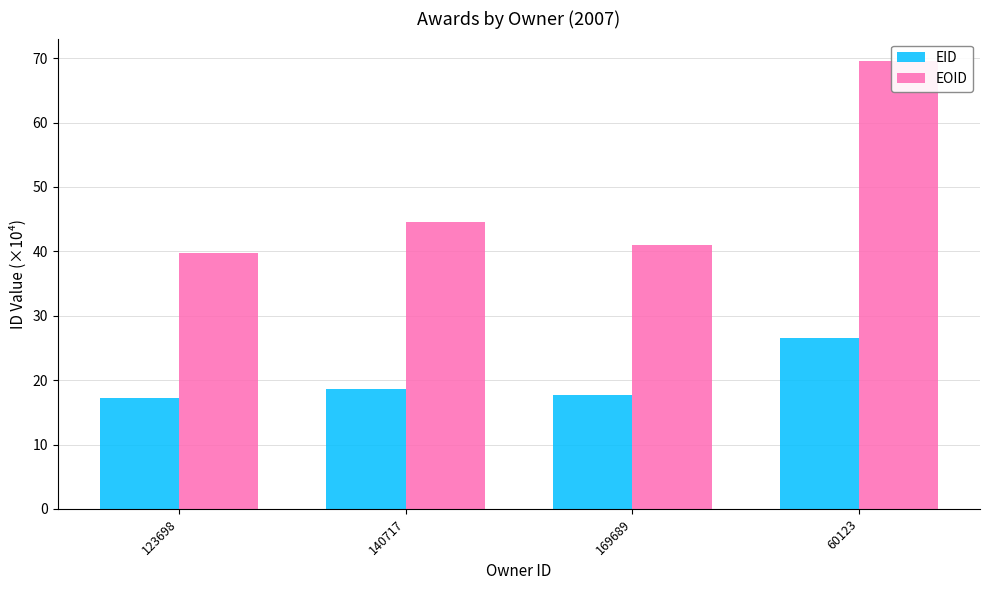

What is the label of the 4th bar from the left?

60123